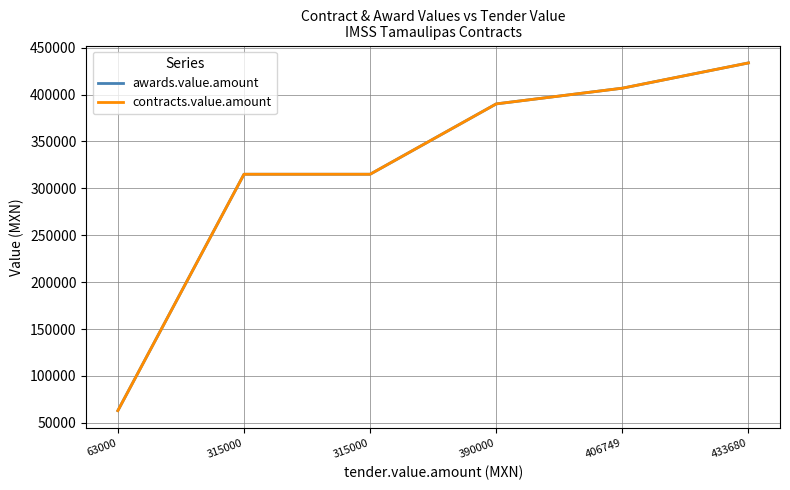

What is the difference between the maximum and minimum values in the awards.value.amount series?

370680